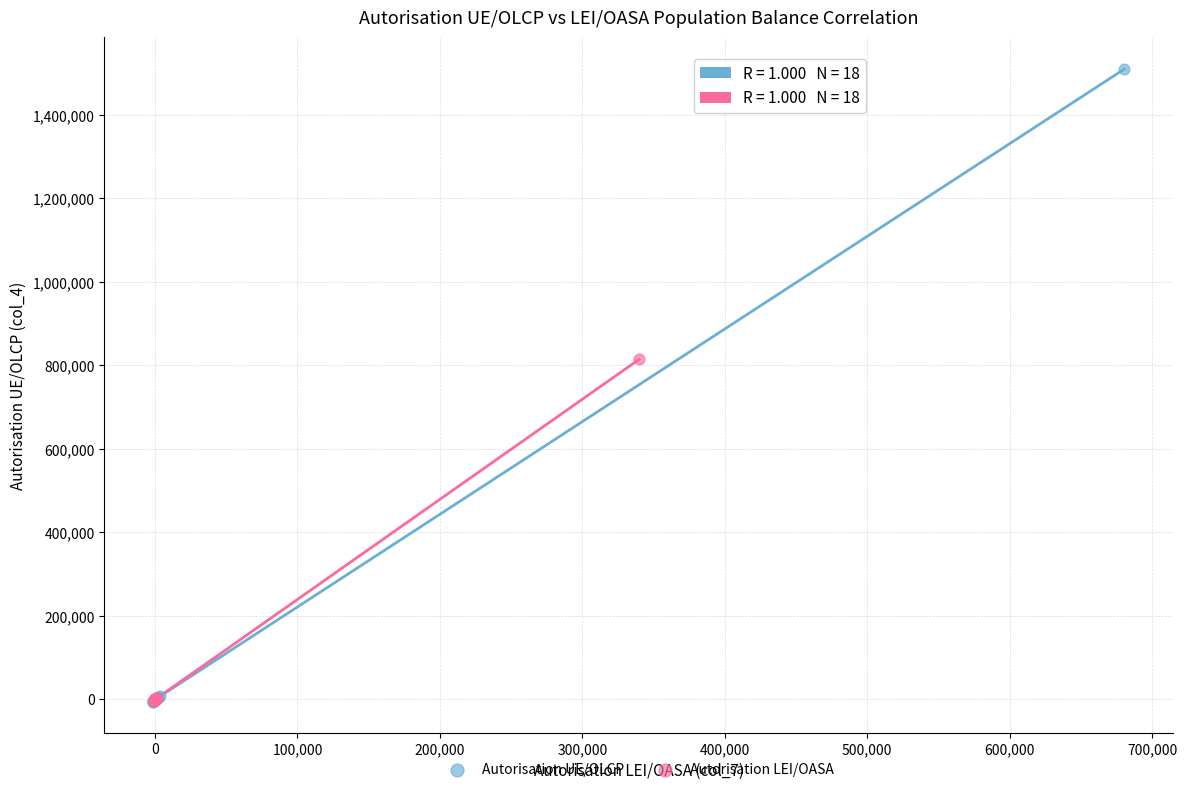

What are all the series names shown in the legend?

Autorisation UE/OLCP, Autorisation LEI/OASA